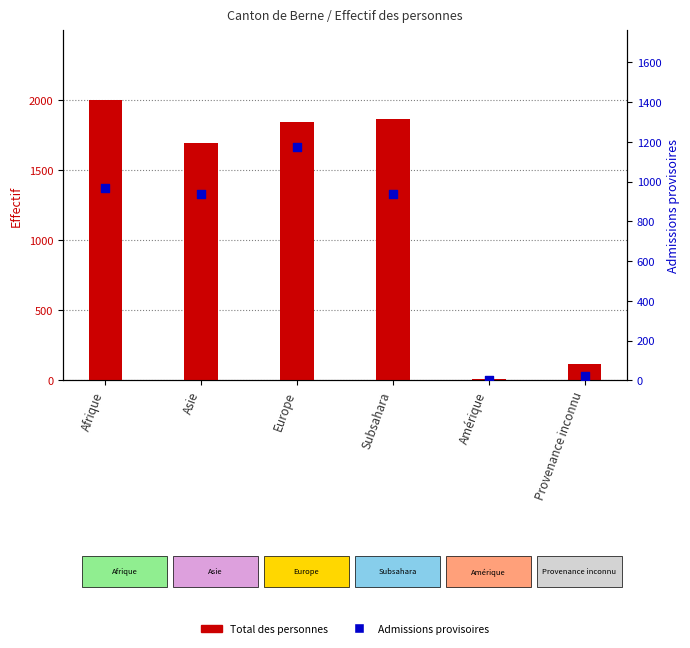

Which series has the largest total across all categories?

Total des personnes